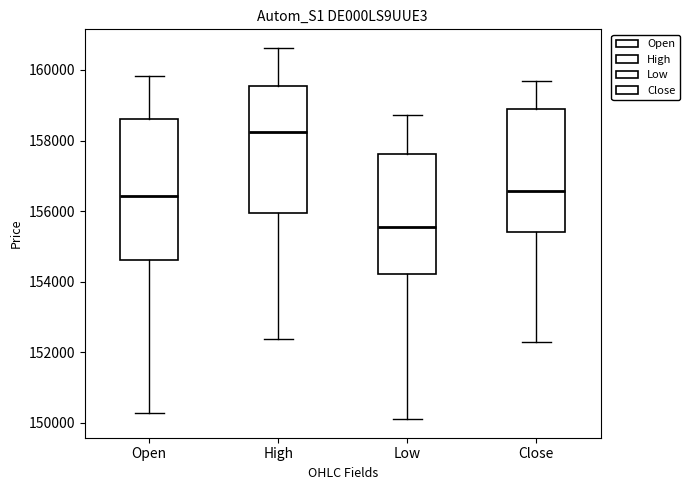

Reading left to right, transcribe this box plot: for each box, give where its median line is, the range the box spans, and where its two whiskers end, as read against the y-axis. The values are not printed on the chart, so give them approximately, as read against the axis.

Open: median 156400, box 154600 to 158600, whiskers 150200 to 159800
High: median 158200, box 156000 to 159600, whiskers 152400 to 160600
Low: median 155600, box 154200 to 157600, whiskers 150200 to 158800
Close: median 156600, box 155400 to 158800, whiskers 152200 to 159600